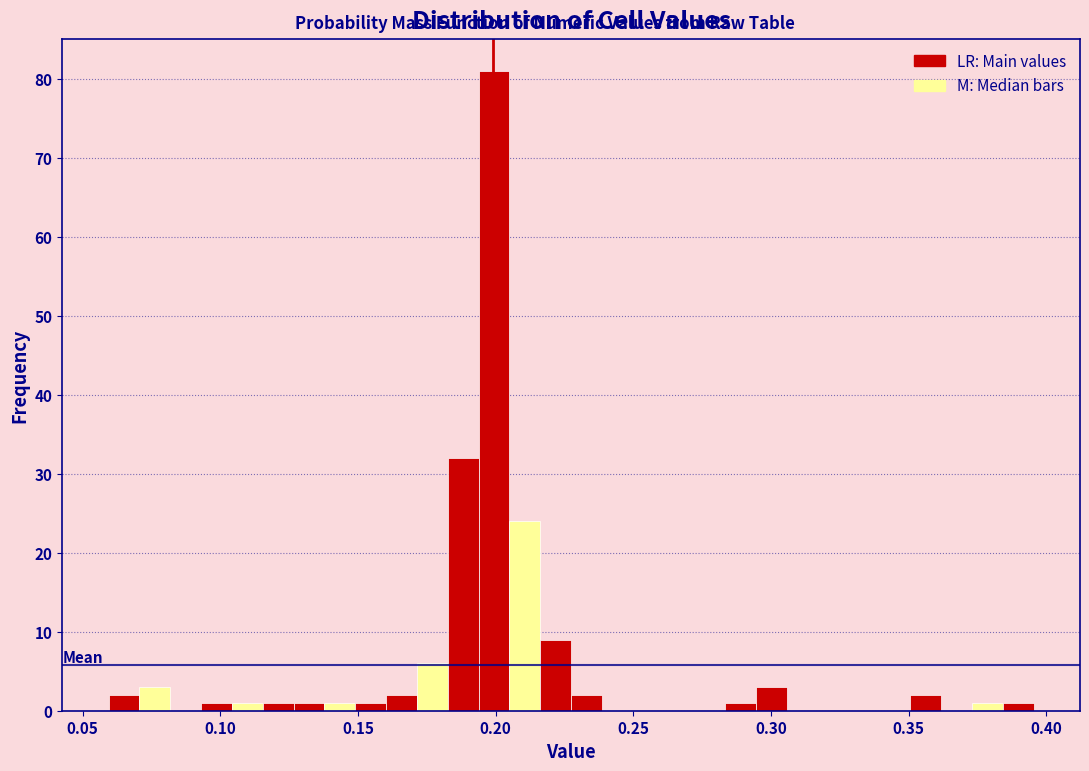

Around what value on the x-axis is the tallest bar? Give the approximate position of its centre, as read against the axis.

0.200